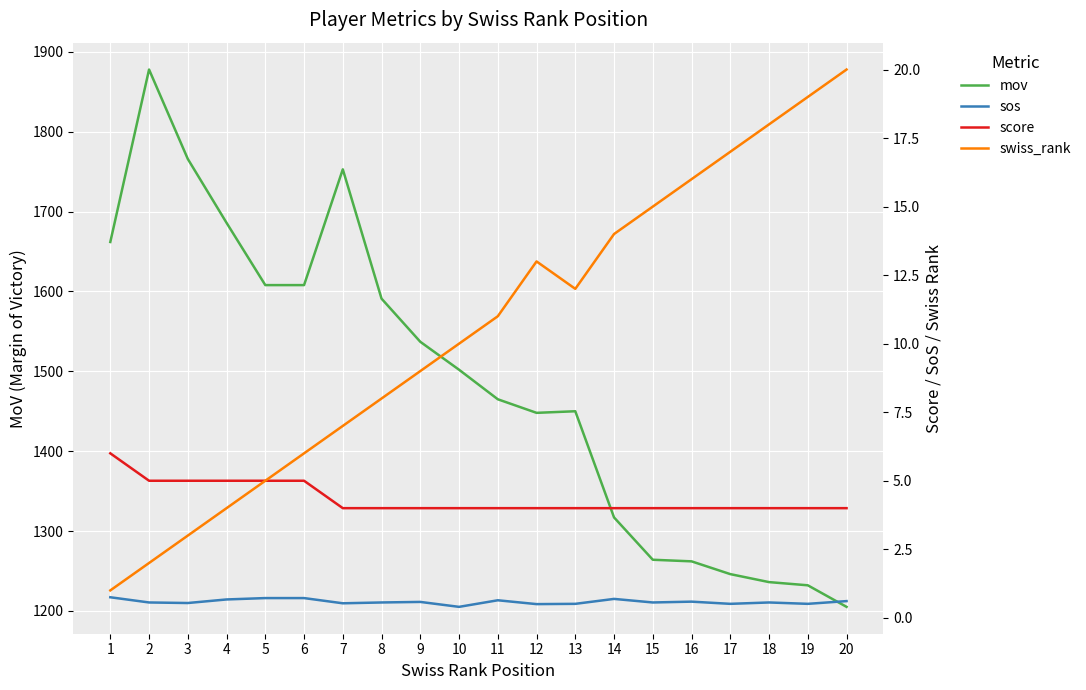

Does the chart display data point markers on the line(s)?

No